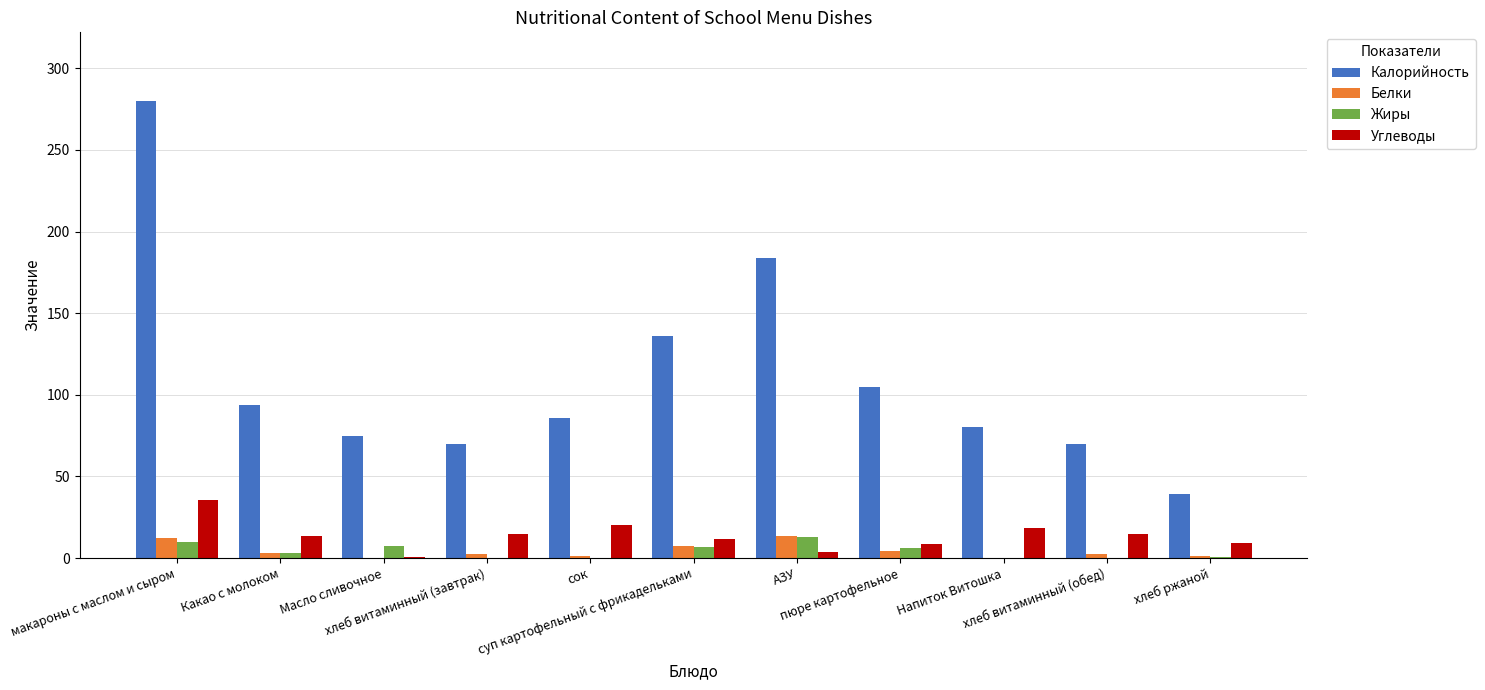

Which series has the largest total across all categories?

Калорийность